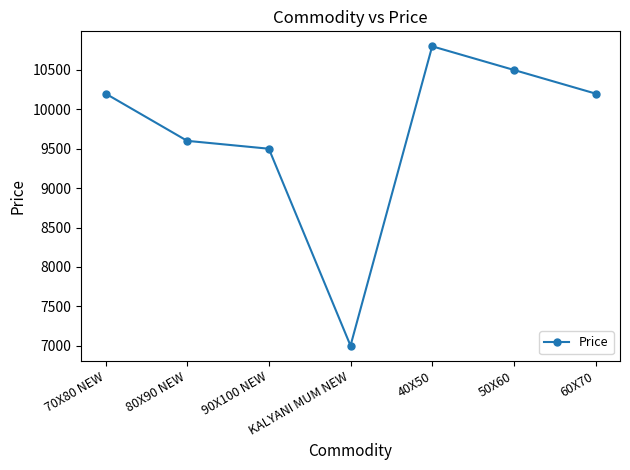

Reading left to right, what are all the values shown in this chart?

70X80 NEW=10200	80X90 NEW=9600	90X100 NEW=9500	KALYANI MUM NEW=7000	40X50=10800	50X60=10500	60X70=10200